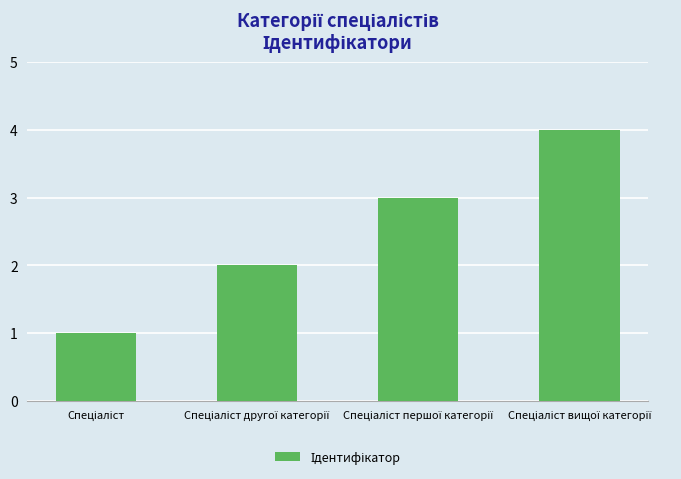

What is the maximum value shown in the chart?

4